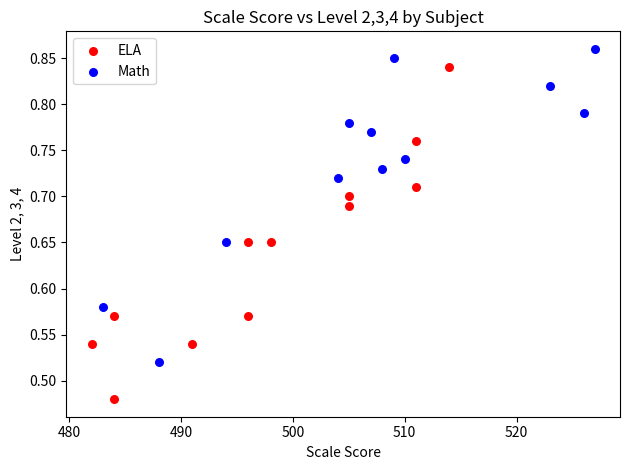

Which series reaches the minimum Y coordinate?

ELA